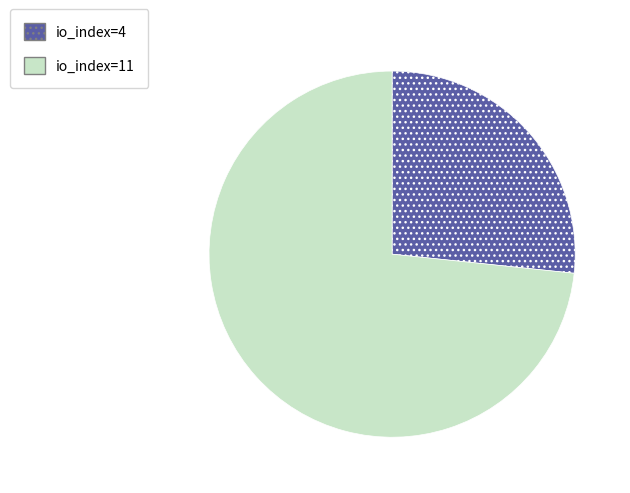

Rank the categories by value from highest to lowest.

io_index=11, io_index=4